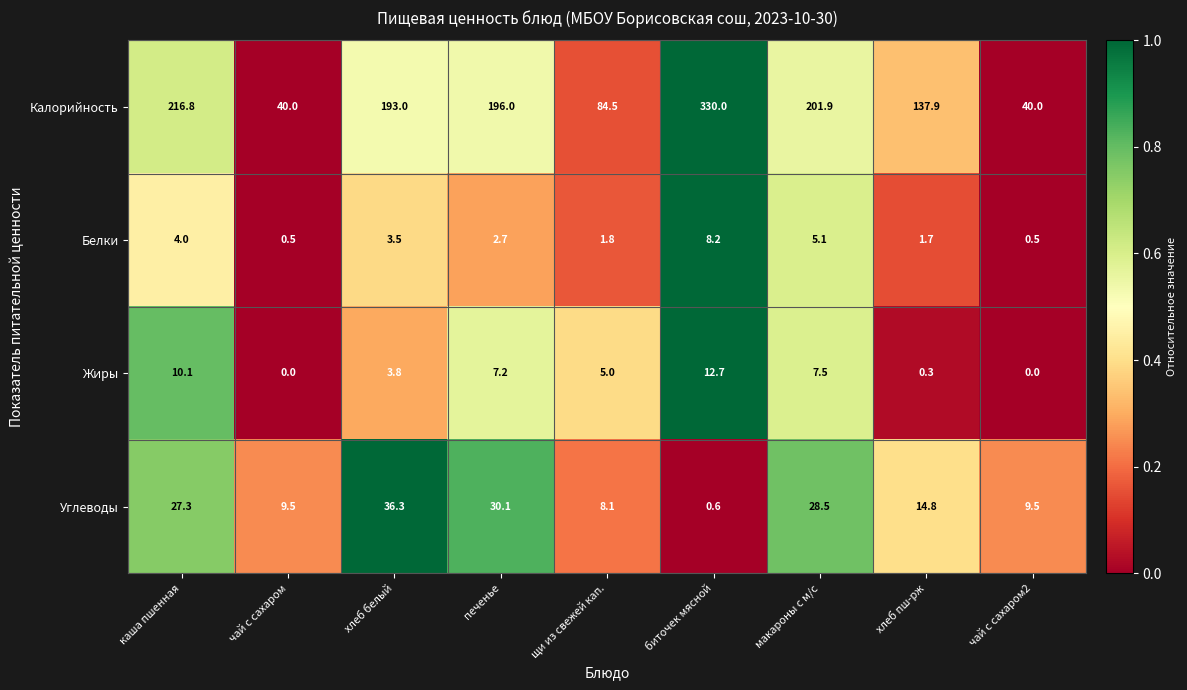

How many series are shown in this chart?

4